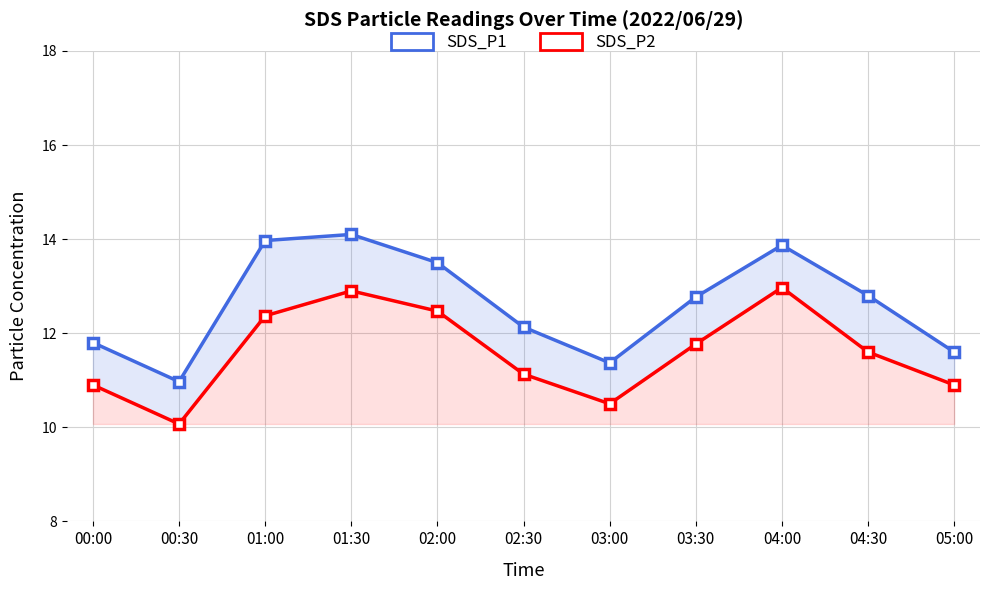

Between 03:00 and 04:00, which is larger?

04:00